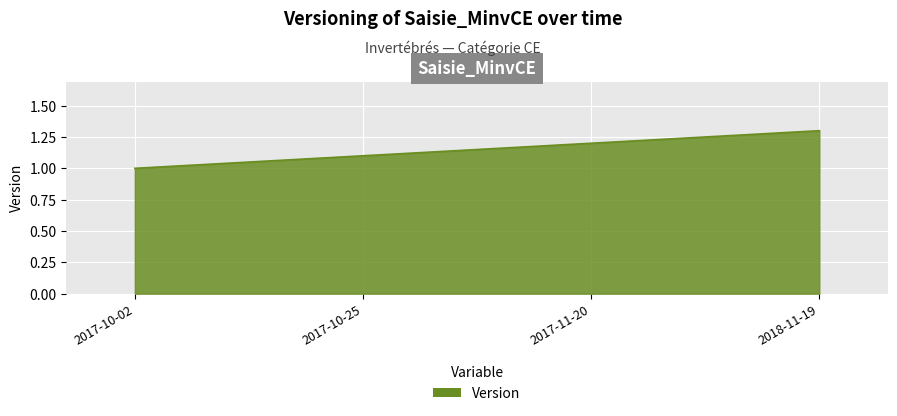

What is the difference between the values at 2018-11-19 and 2017-10-02?

0.3